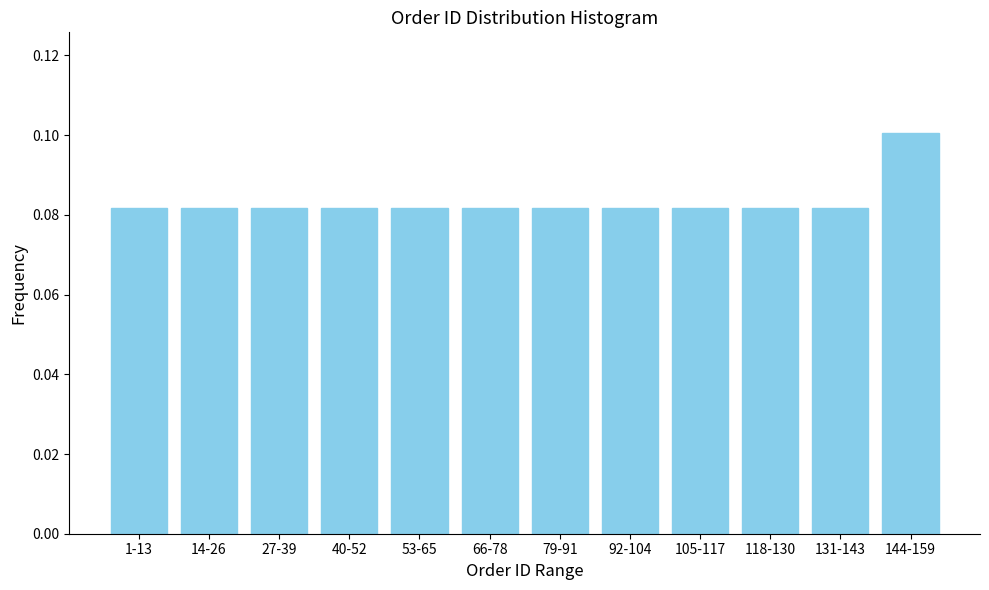

The chart shows a value of 0.1 at 79-91. True or false?

True